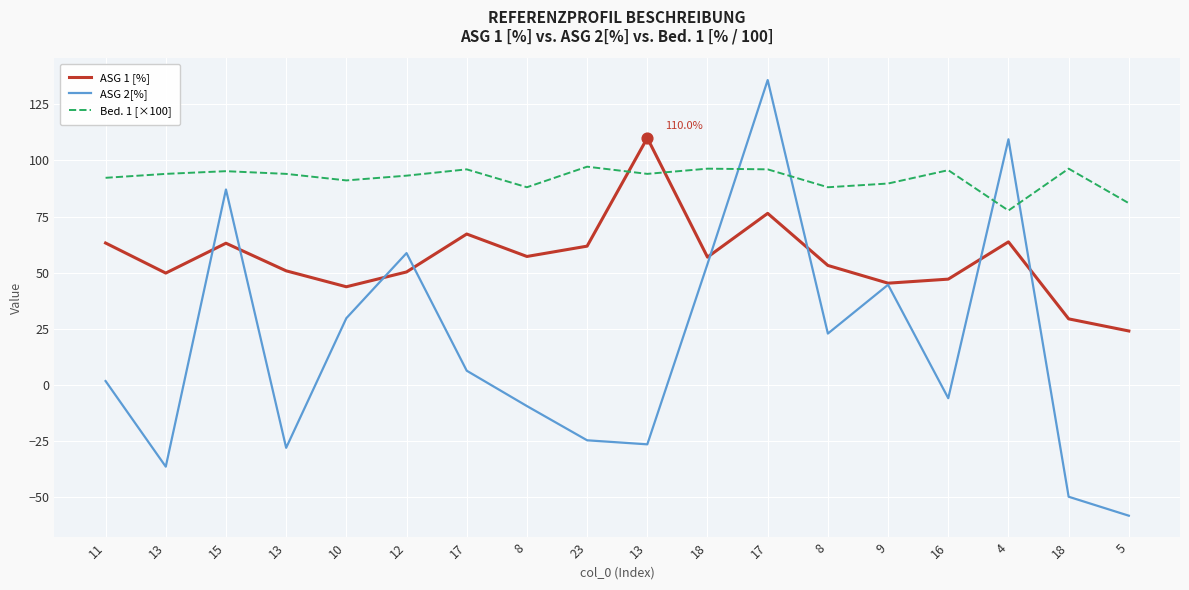

How many lines are shown in the chart?

3